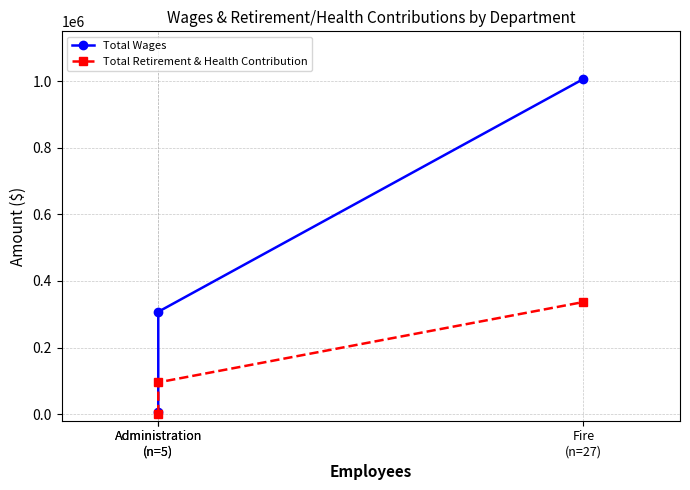

List the series in order of their peak value, lowest first.

Total Retirement & Health Contribution, Total Wages